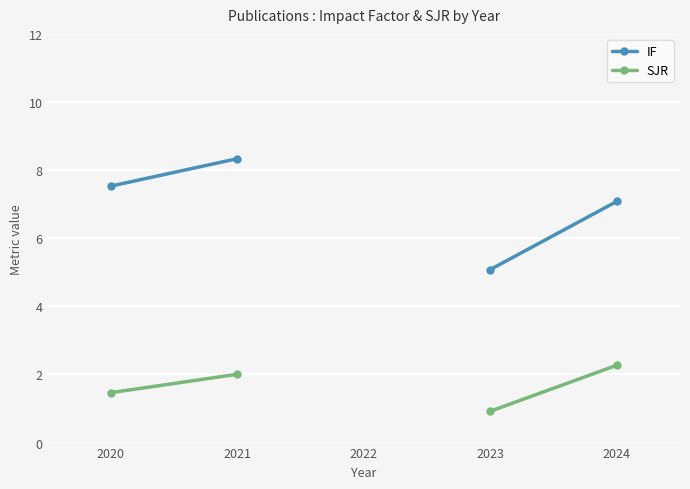

What is the value of the SJR point at the 4th from the left?

0.9